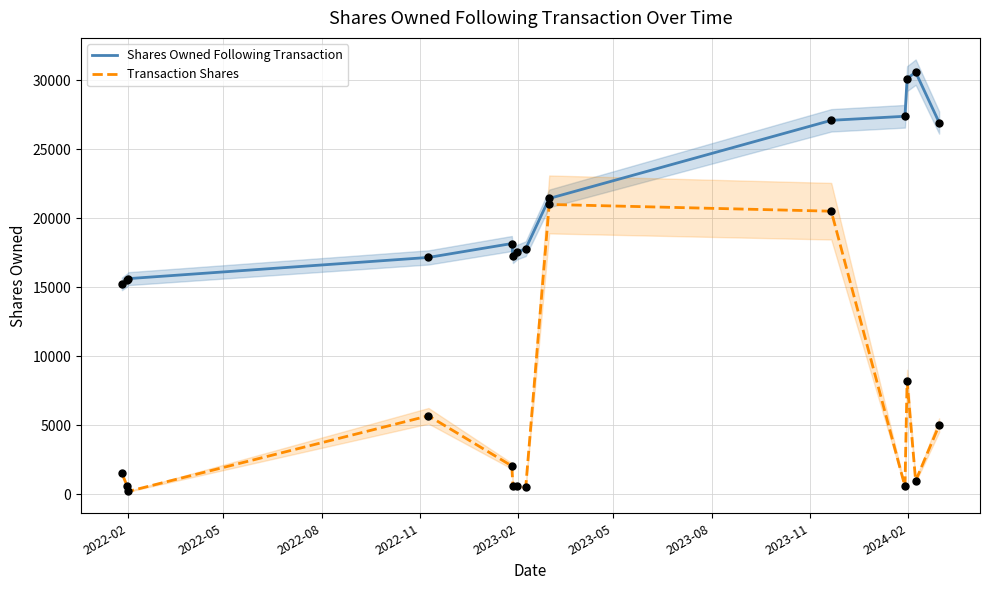

What is the maximum value for Shares Owned Following Transaction?

30594